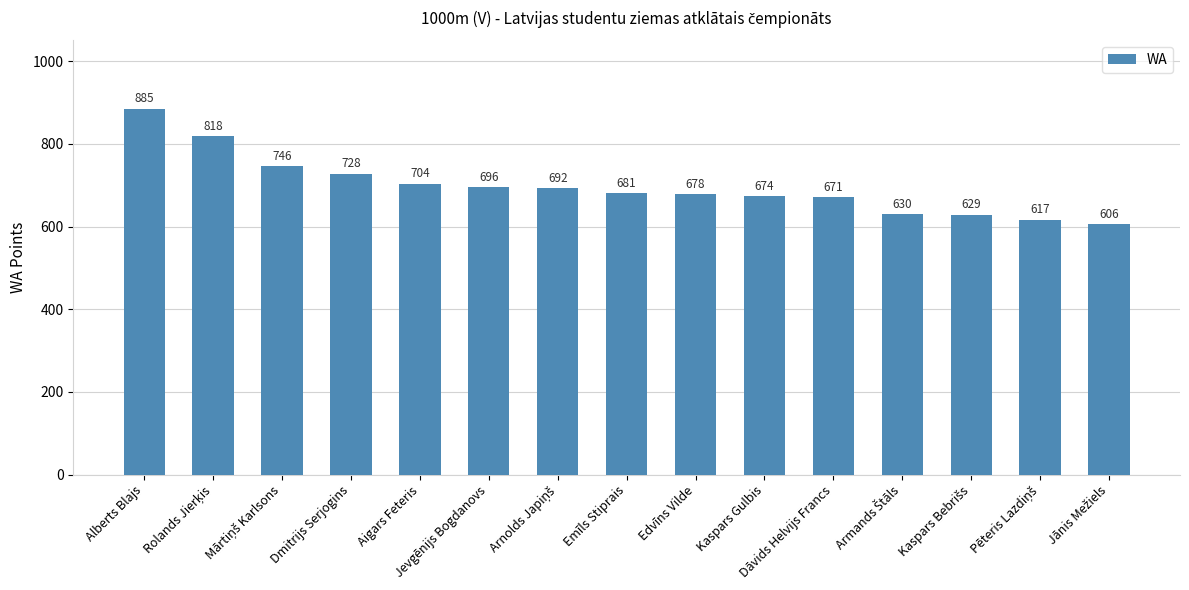

What is the maximum value shown in the chart?

885